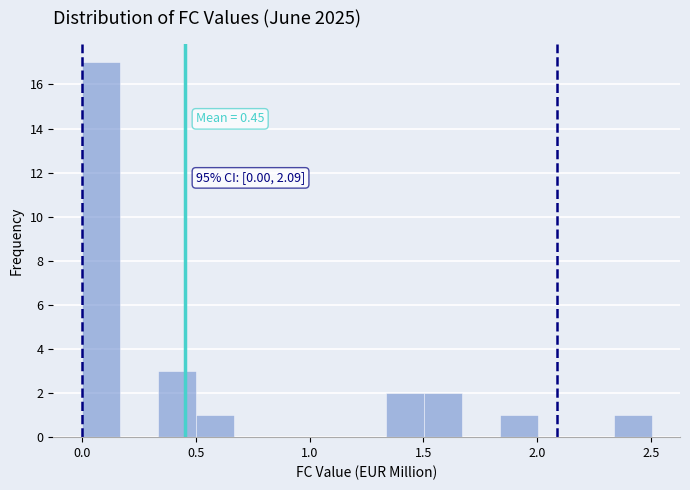

Around what value on the x-axis is the tallest bar? Give the approximate position of its centre, as read against the axis.

0.10